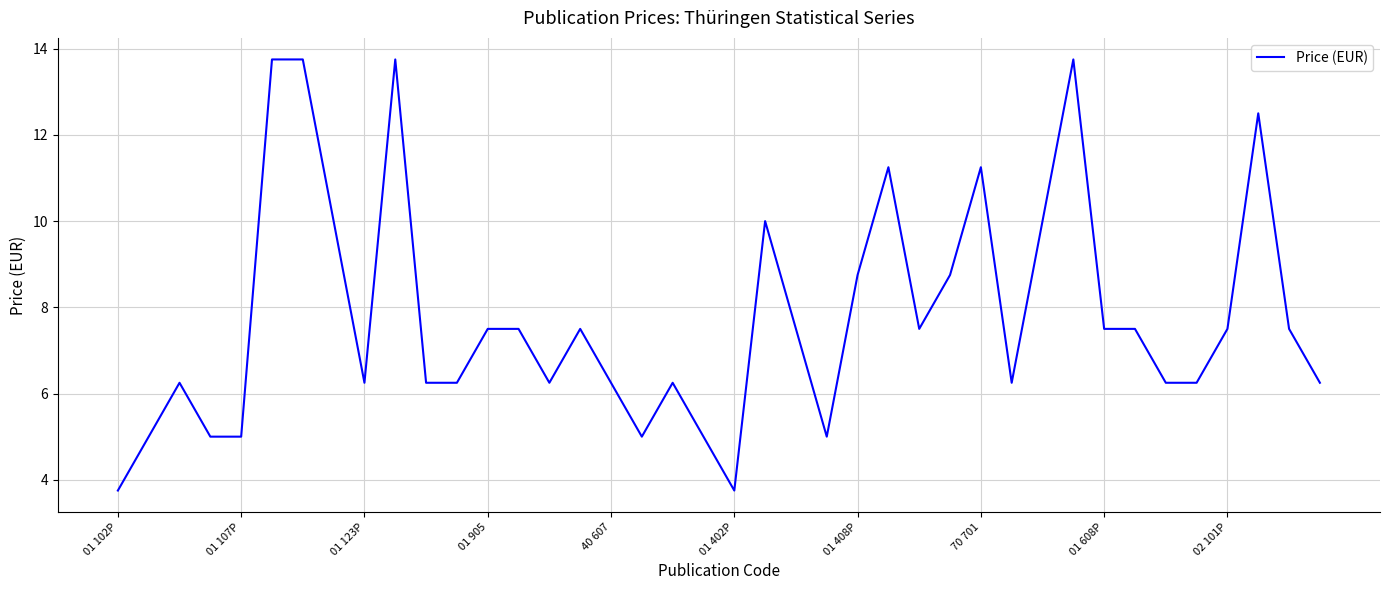

What is the difference between the second highest and minimum values?

10.0